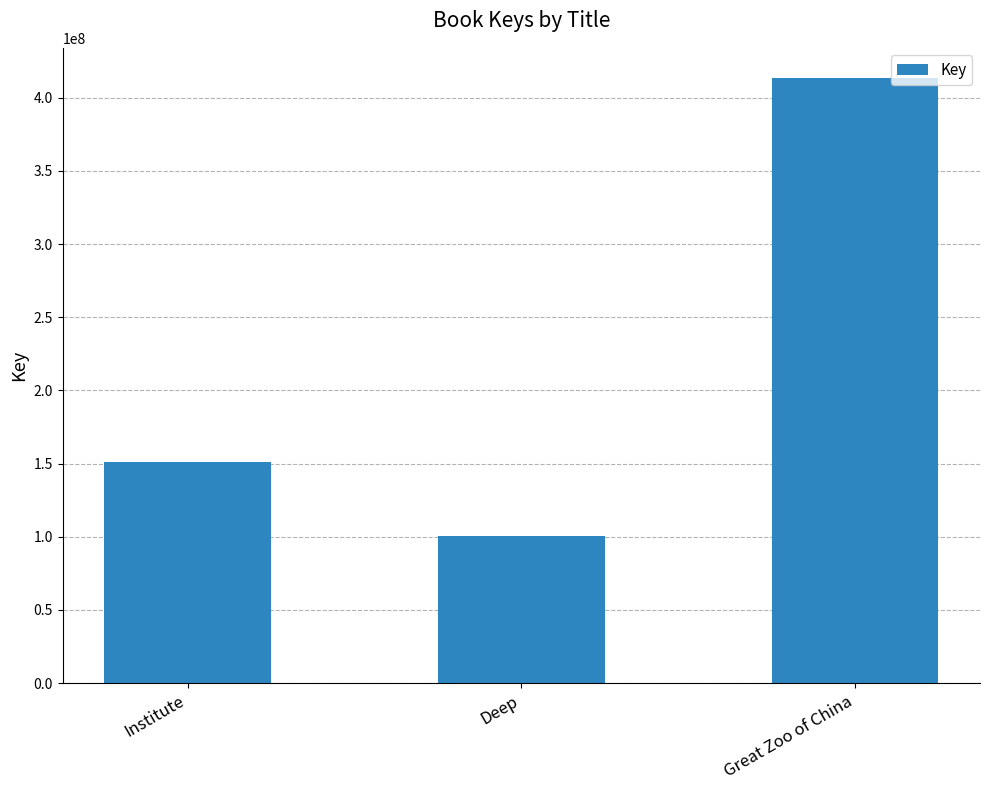

What position from the right is Deep?

2